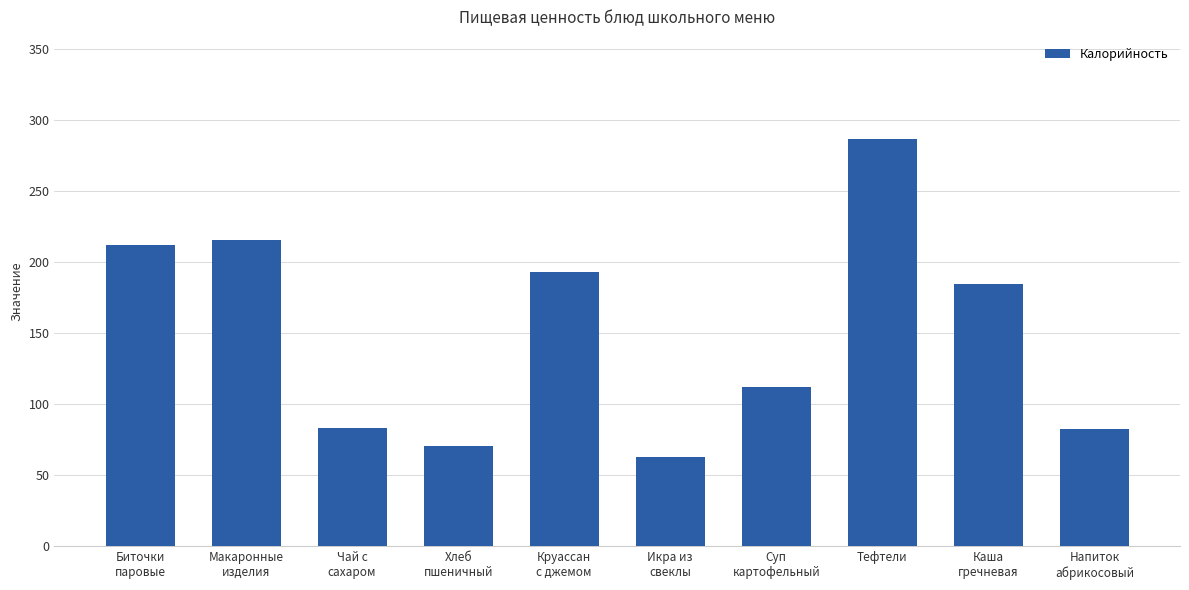

What is the change in value from Икра из
свеклы to Напиток
абрикосовый?

+19.9